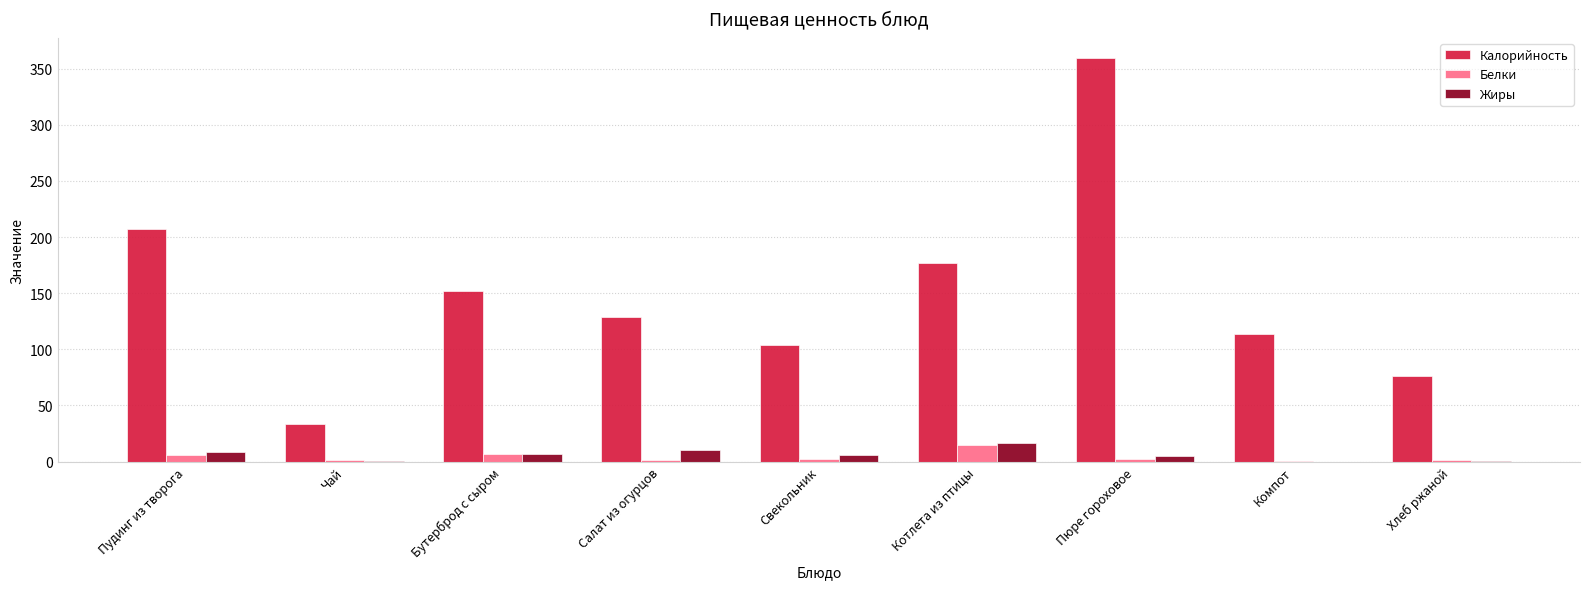

True or false: Жиры has a value of 16.7 at Котлета из птицы.

True